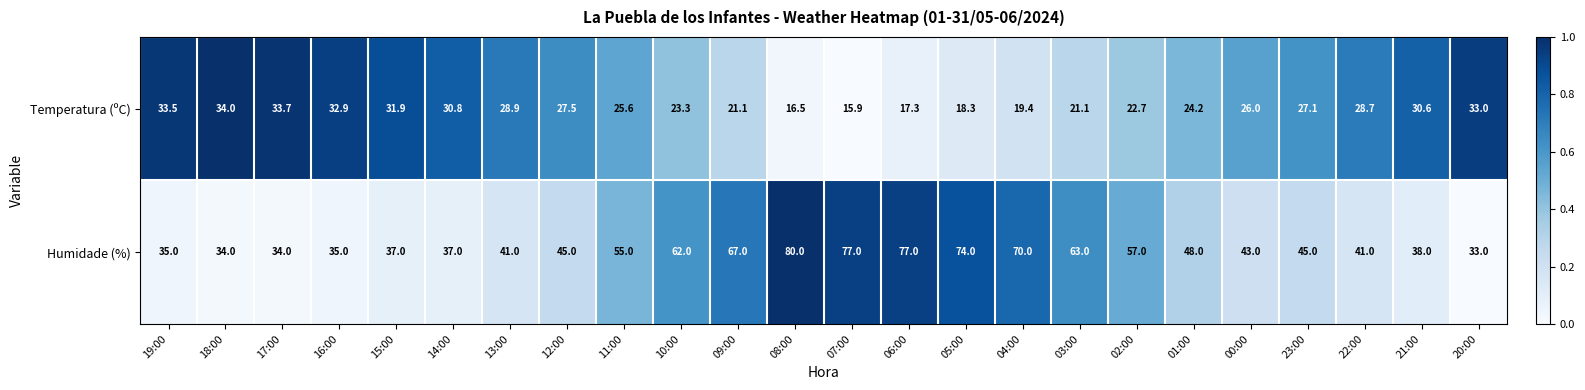

Rank the series at 04:00 from lowest to highest value.

Temperatura (ºC), Humidade (%)